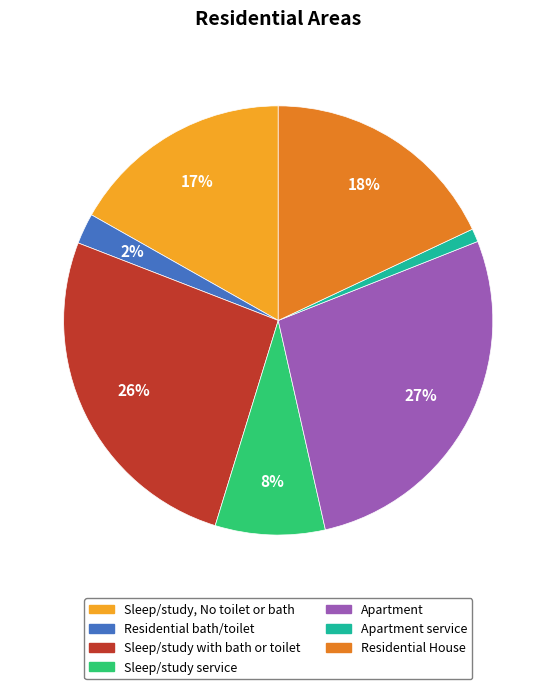

To the nearest percent, what is the average slice percentage?

14%